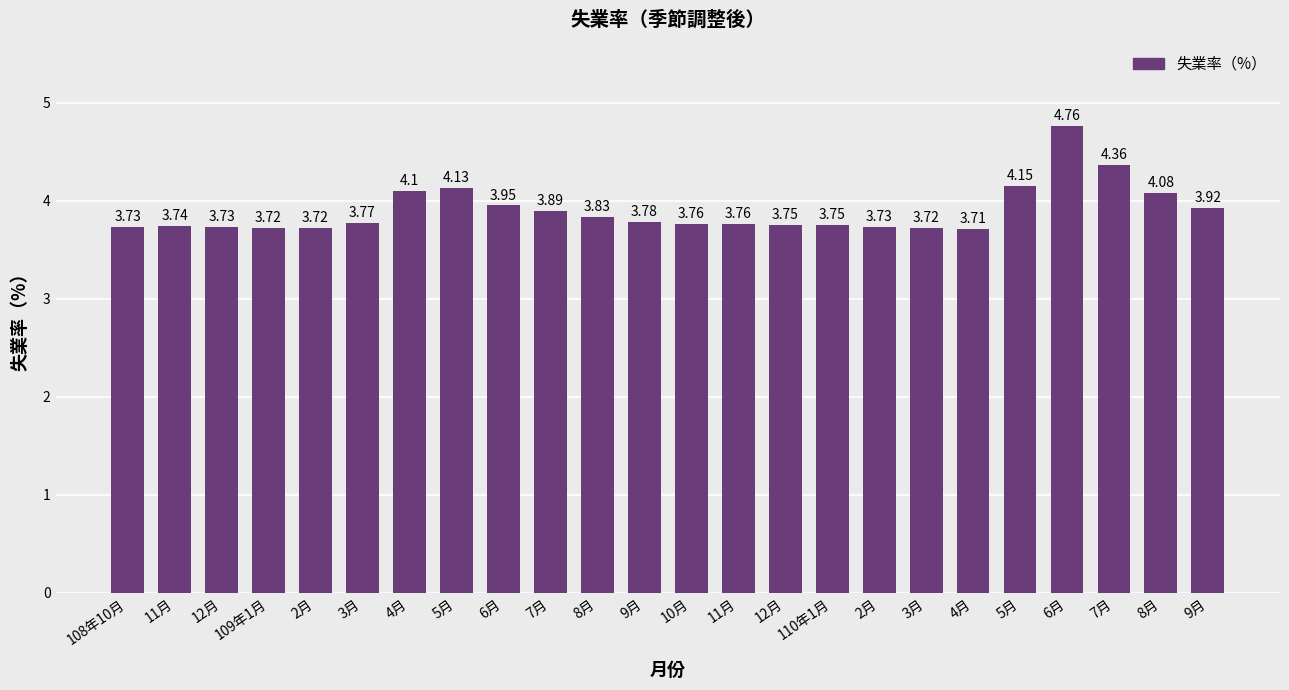

What is the ratio of the value at 9月 to the value at 11月?

1.0